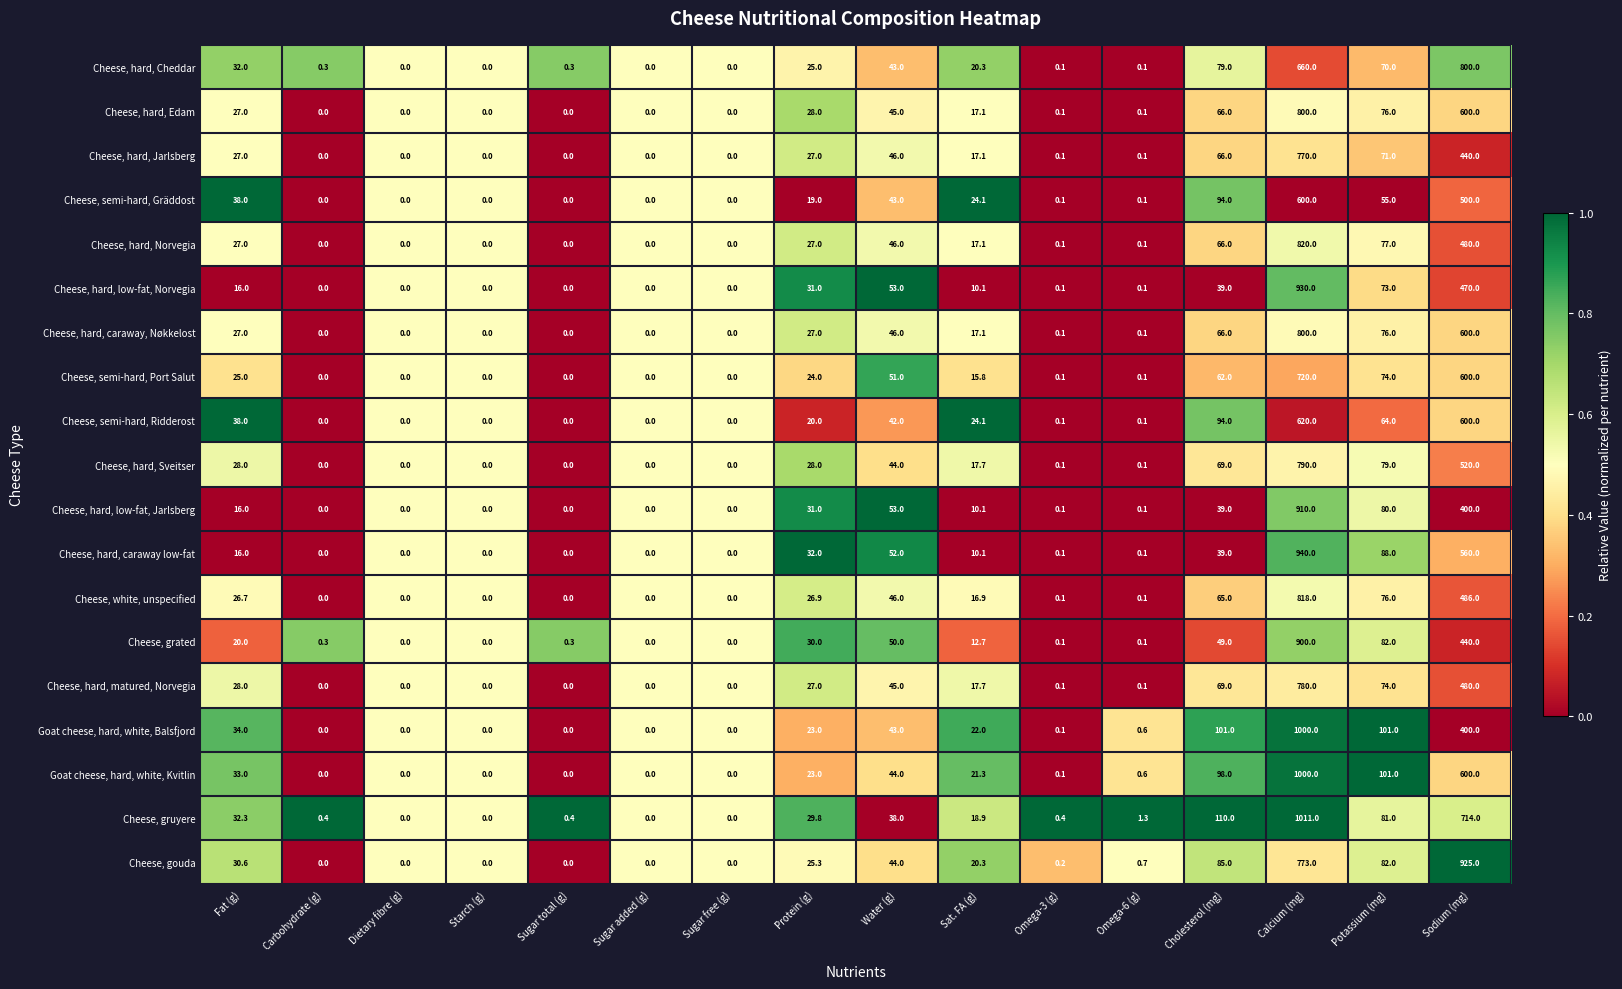

At which category is the sum across all series the highest?

Calcium (mg)